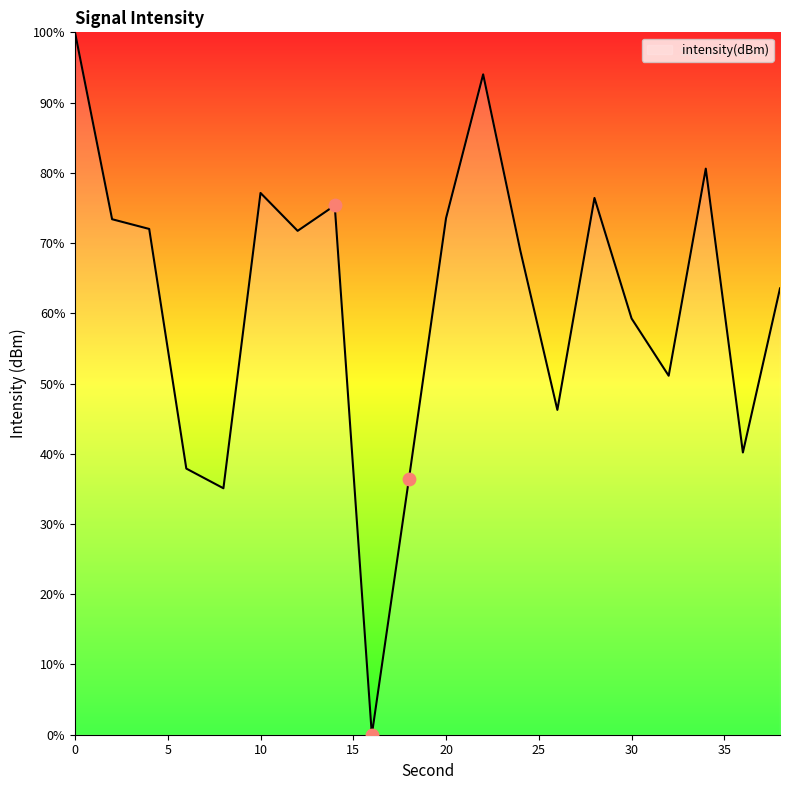

What is the maximum value shown in the chart?

100.0